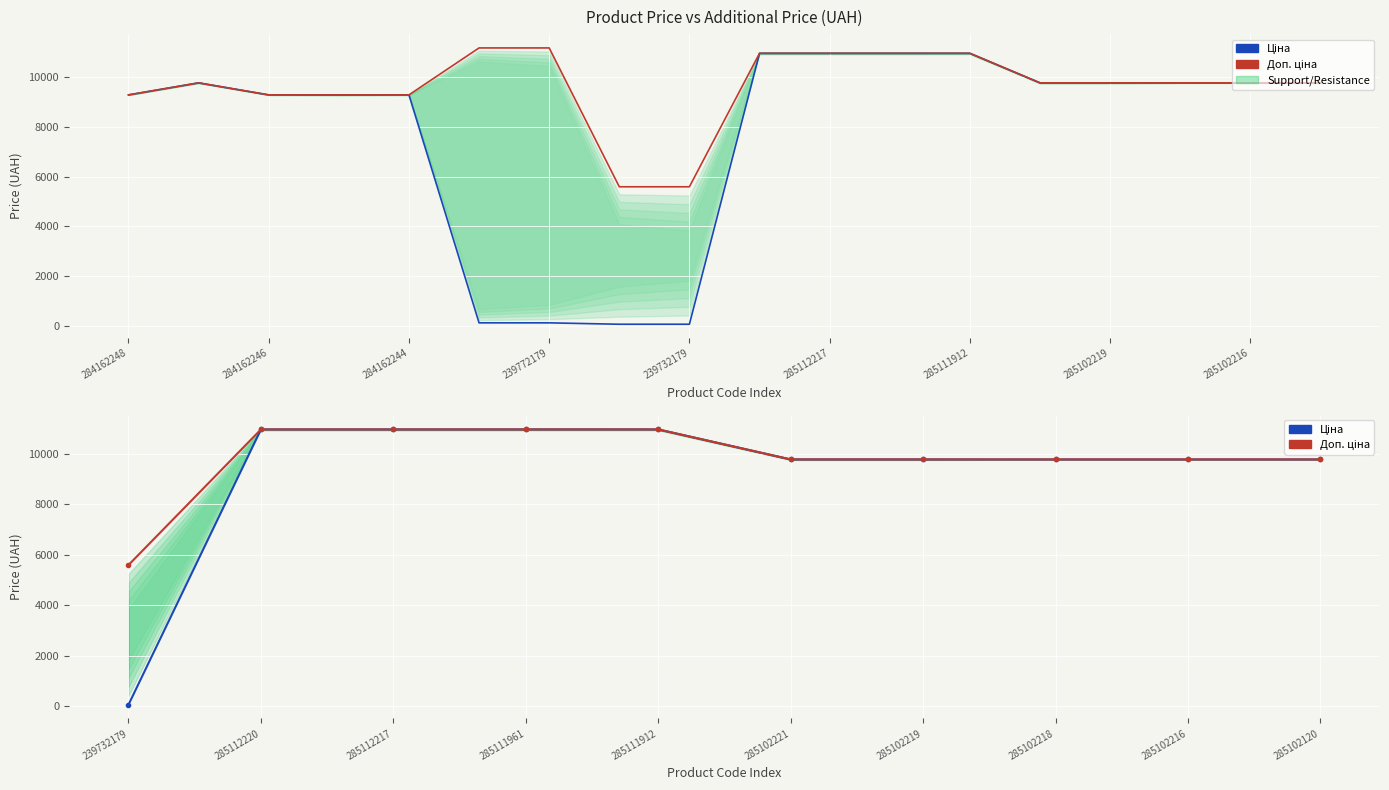

Which has a higher value, 285112220 or 285111961?

285112220